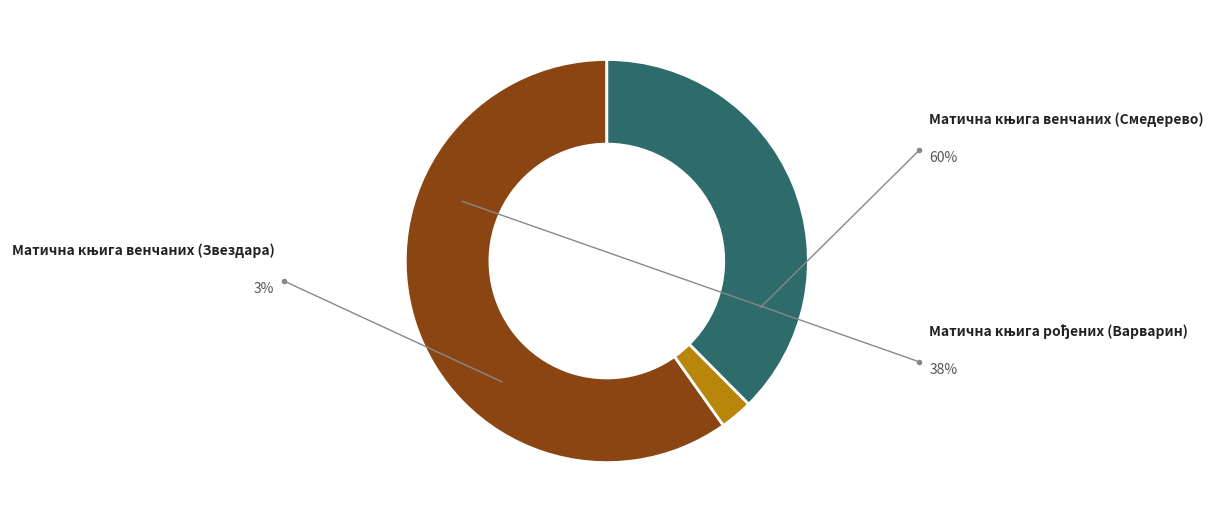

How many segments does this pie chart have?

3